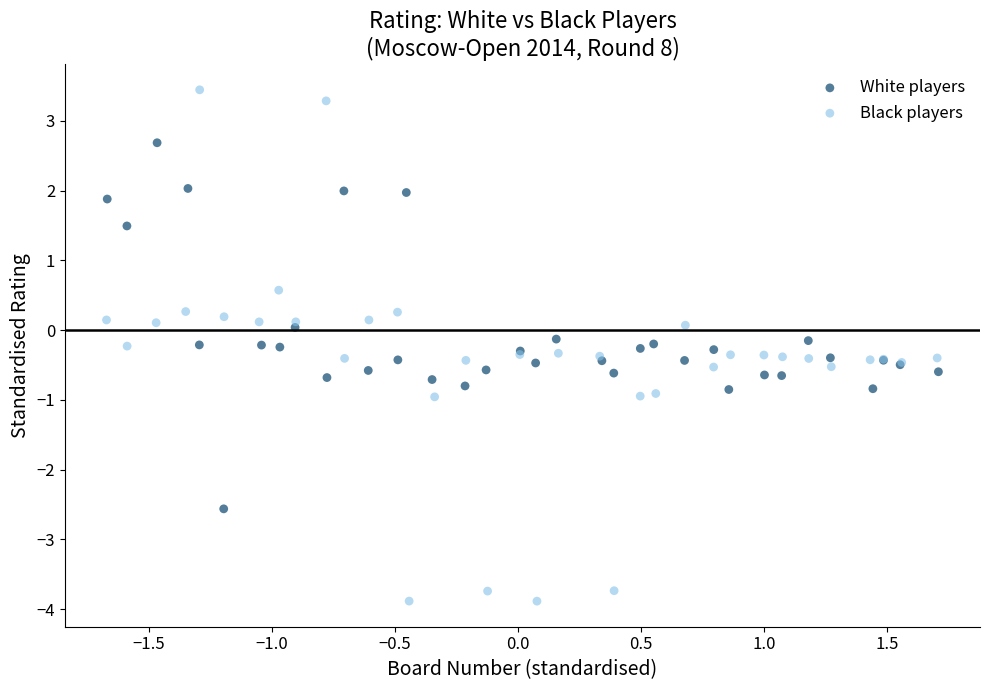

Which series contains the highest Y value?

Black players